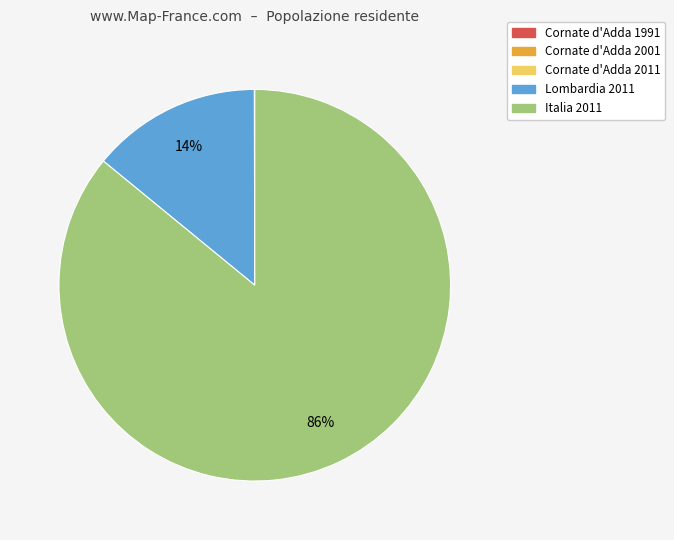

Which slice is the largest?

Italia 2011